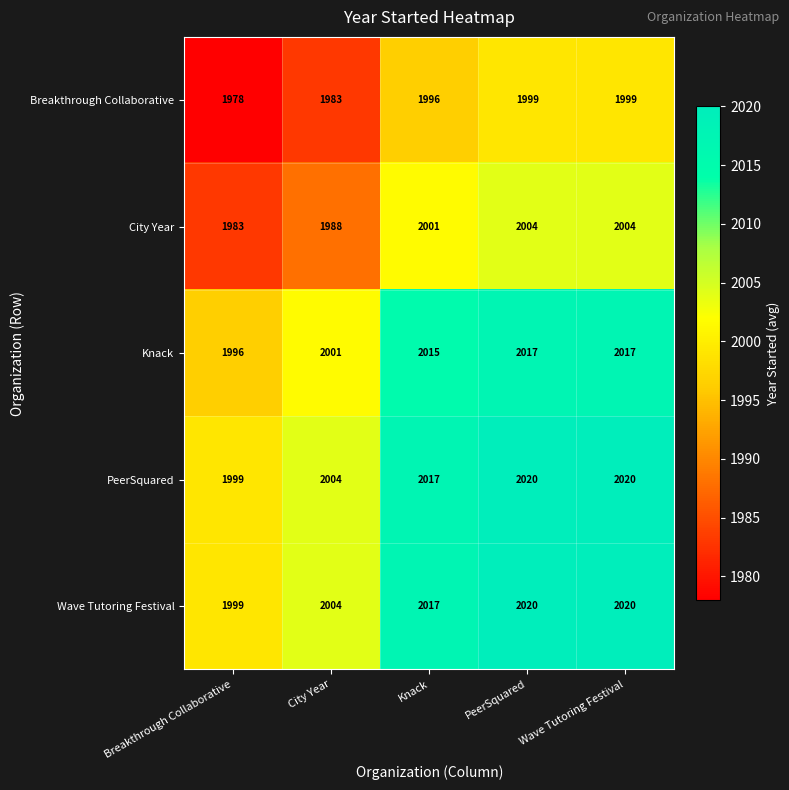

What is the total value across all series at Knack?

10046